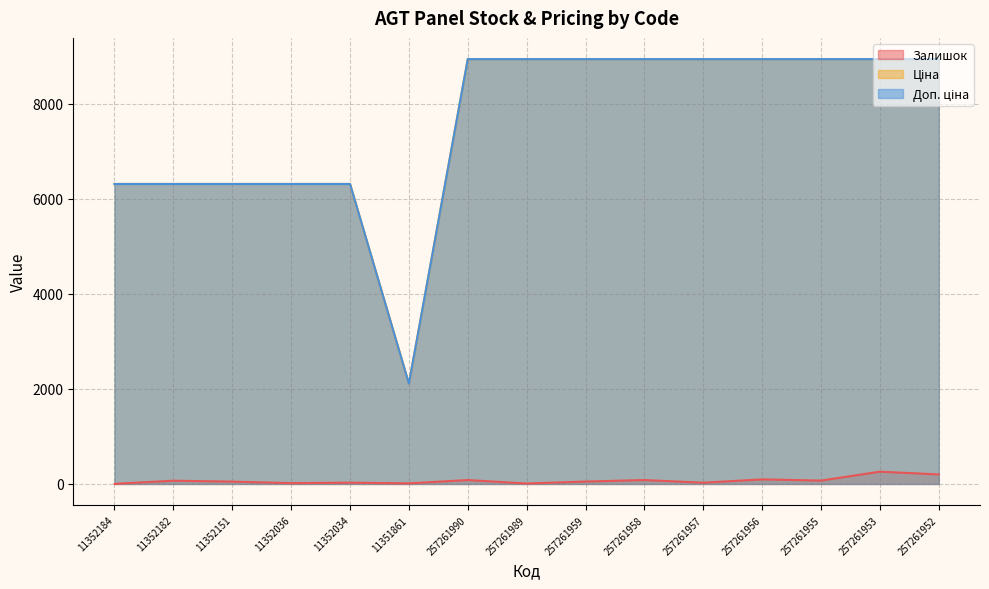

What is the approximate value of Доп. ціна at 257261958?

8934.1